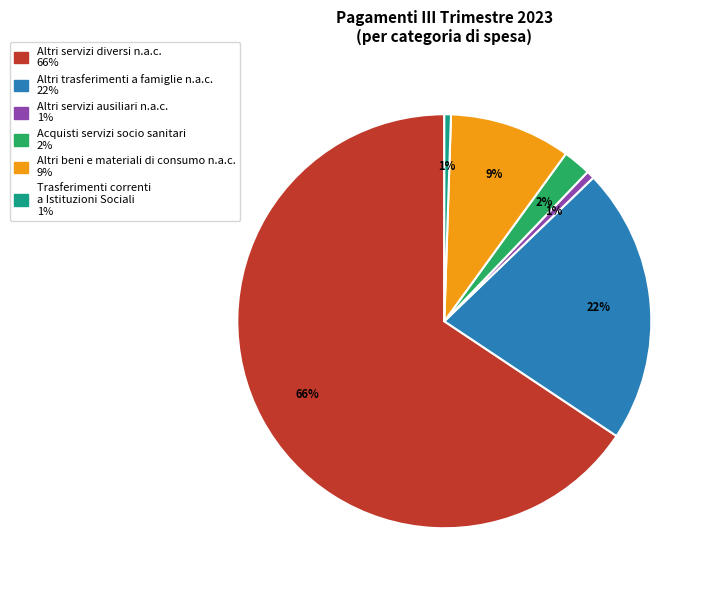

To the nearest percent, what is the average slice percentage?

17%